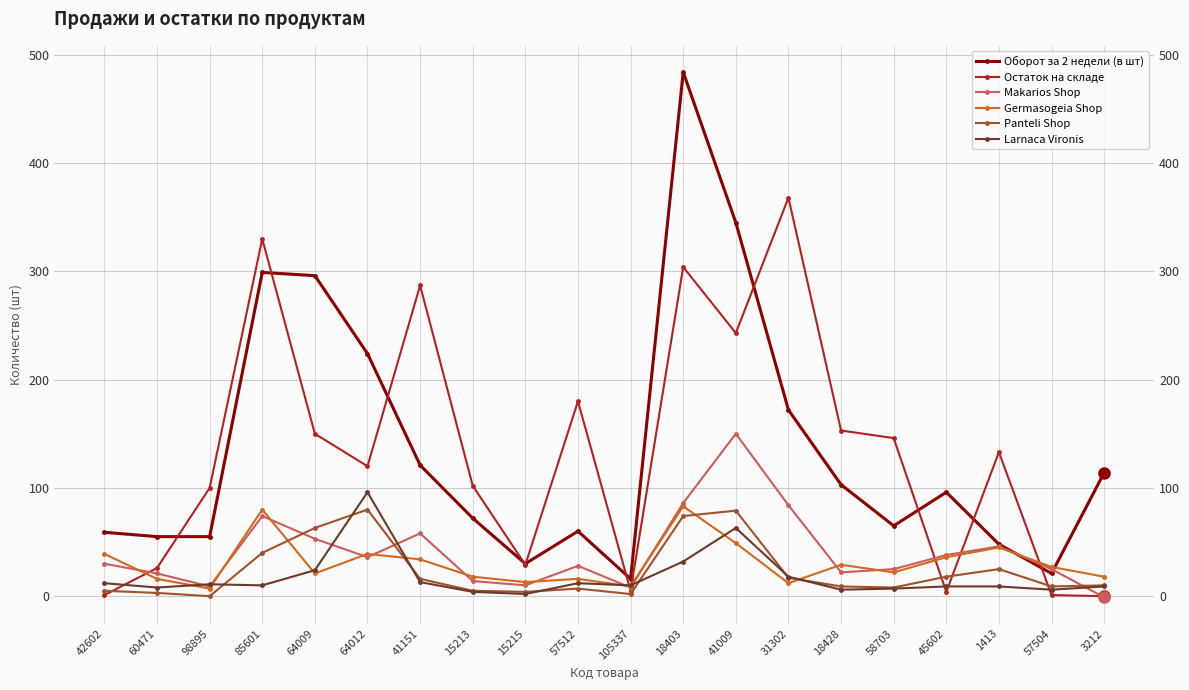

Reading left to right, what are all the values shown in this chart?

Оборот за 2 недели (в шт): 42602=59	60471=55	98895=55	85601=299	64009=296	64012=224	41151=121	15213=72	15215=30	57512=60	105337=16	18403=484	41009=345	31302=172	18428=103	58703=65	45602=96	1413=48	57504=21	3212=114
Остаток на складе: 42602=1	60471=26	98895=100	85601=330	64009=150	64012=120	41151=287	15213=102	15215=29	57512=180	105337=5	18403=304	41009=243	31302=368	18428=153	58703=146	45602=4	1413=133	57504=1	3212=0
Makarios Shop: 42602=30	60471=21	98895=9	85601=74	64009=53	64012=36	41151=58	15213=14	15215=10	57512=28	105337=8	18403=86	41009=150	31302=84	18428=22	58703=25	45602=38	1413=46	57504=25	3212=-1
Germasogeia Shop: 42602=39	60471=16	98895=7	85601=80	64009=21	64012=39	41151=34	15213=18	15215=13	57512=16	105337=9	18403=83	41009=49	31302=12	18428=29	58703=22	45602=36	1413=45	57504=27	3212=18
Panteli Shop: 42602=5	60471=3	98895=0	85601=40	64009=63	64012=80	41151=16	15213=5	15215=4	57512=7	105337=2	18403=74	41009=79	31302=17	18428=9	58703=8	45602=18	1413=25	57504=9	3212=10
Larnaca Vironis: 42602=12	60471=8	98895=11	85601=10	64009=24	64012=96	41151=13	15213=4	15215=2	57512=12	105337=10	18403=32	41009=63	31302=18	18428=6	58703=7	45602=9	1413=9	57504=6	3212=9